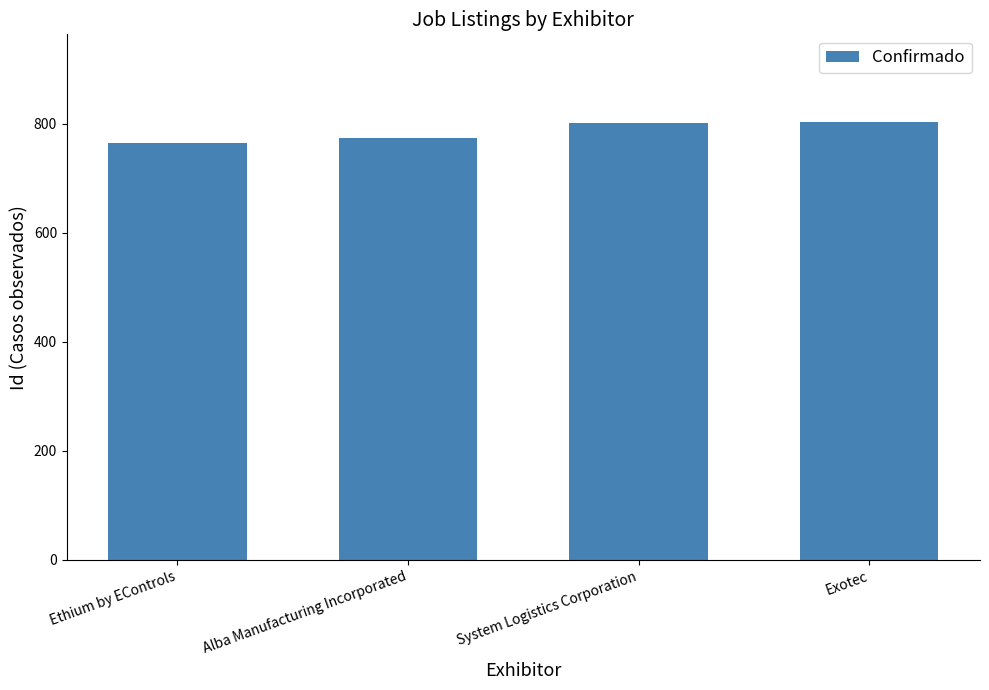

How many values are below 801?

2